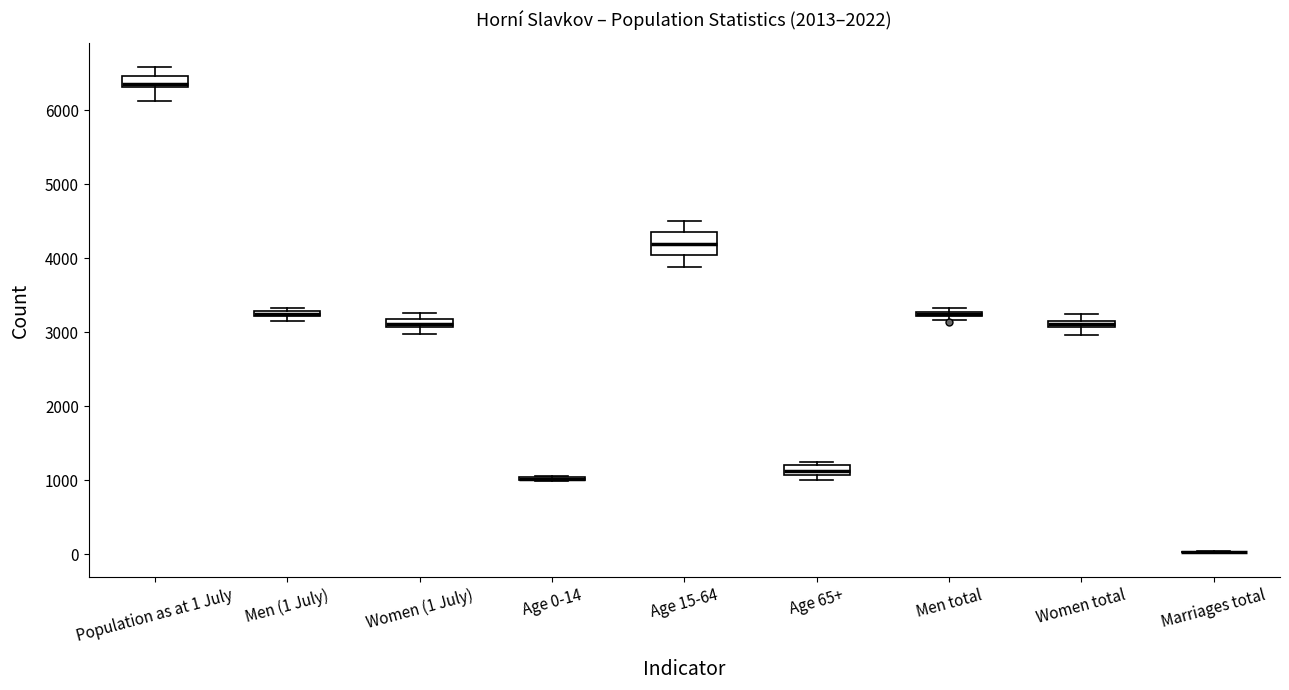

Comparing the boxes themselves (not the whiskers), which one is the tallest?

Age 15-64